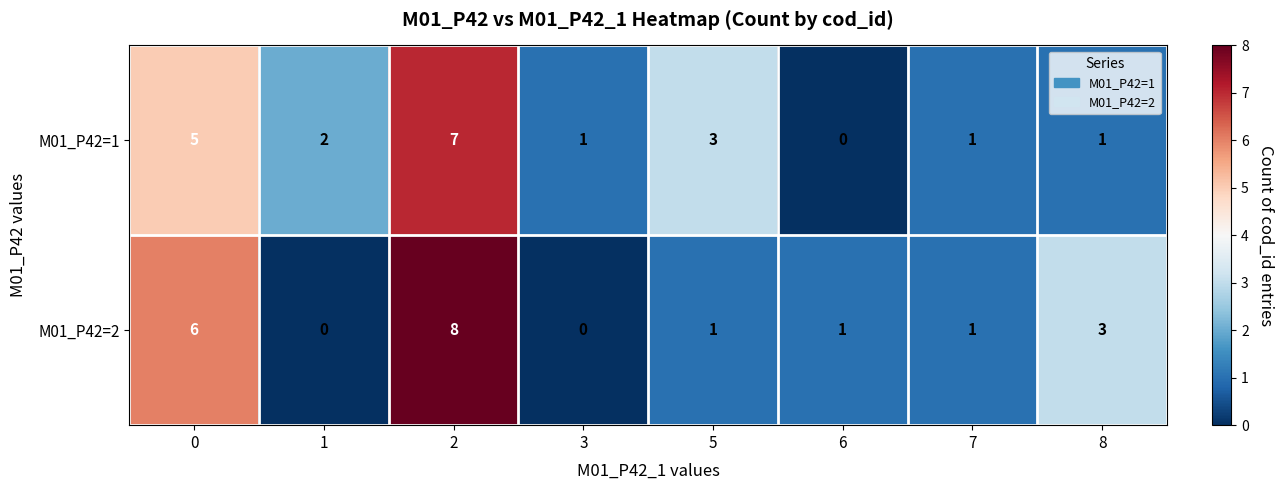

The value of M01_P42=1 at 6 is 0. True or false?

True